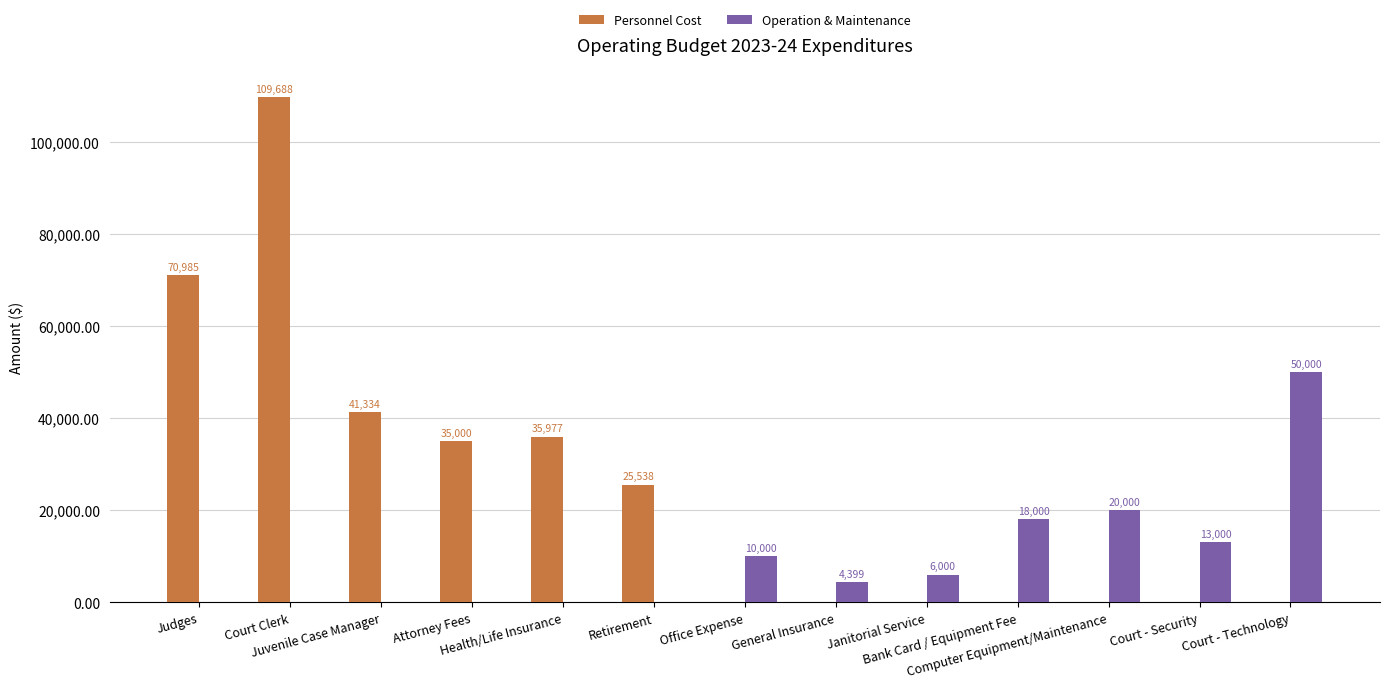

What is the highest value of the Operation & Maintenance series?

50000